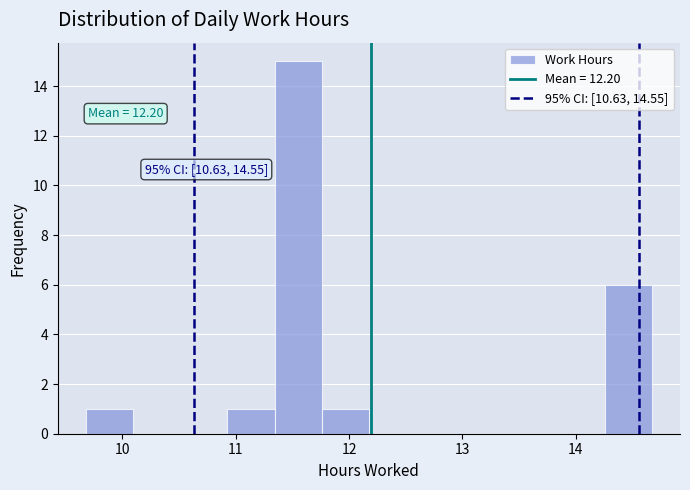

Over which range of the x-axis is the bar tallest?

11.3 to 11.8